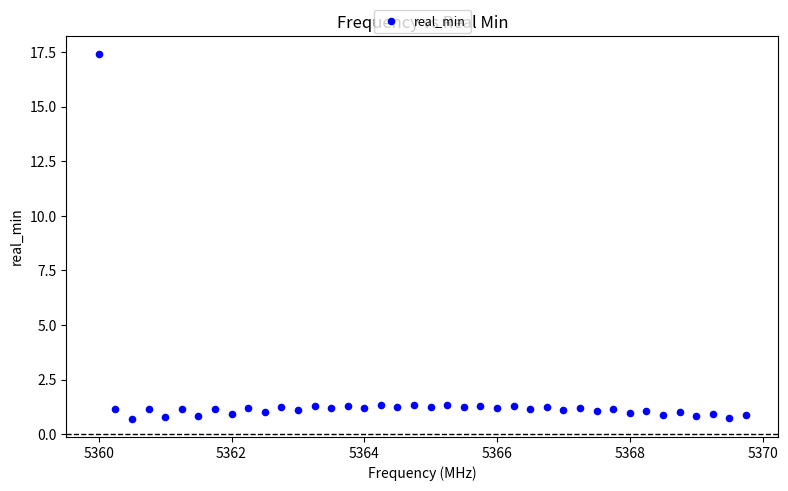

What is the range of Y values (max minus min)?

16.7